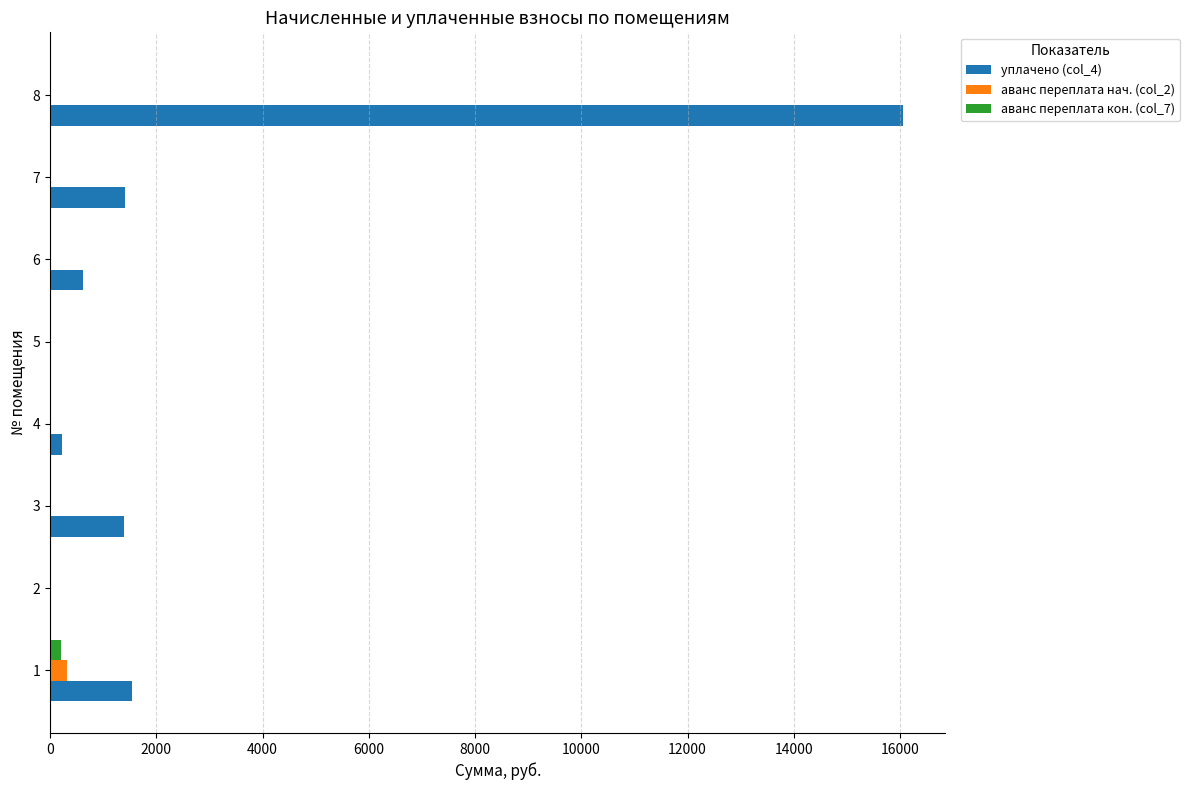

At which category is the sum across all series the highest?

8